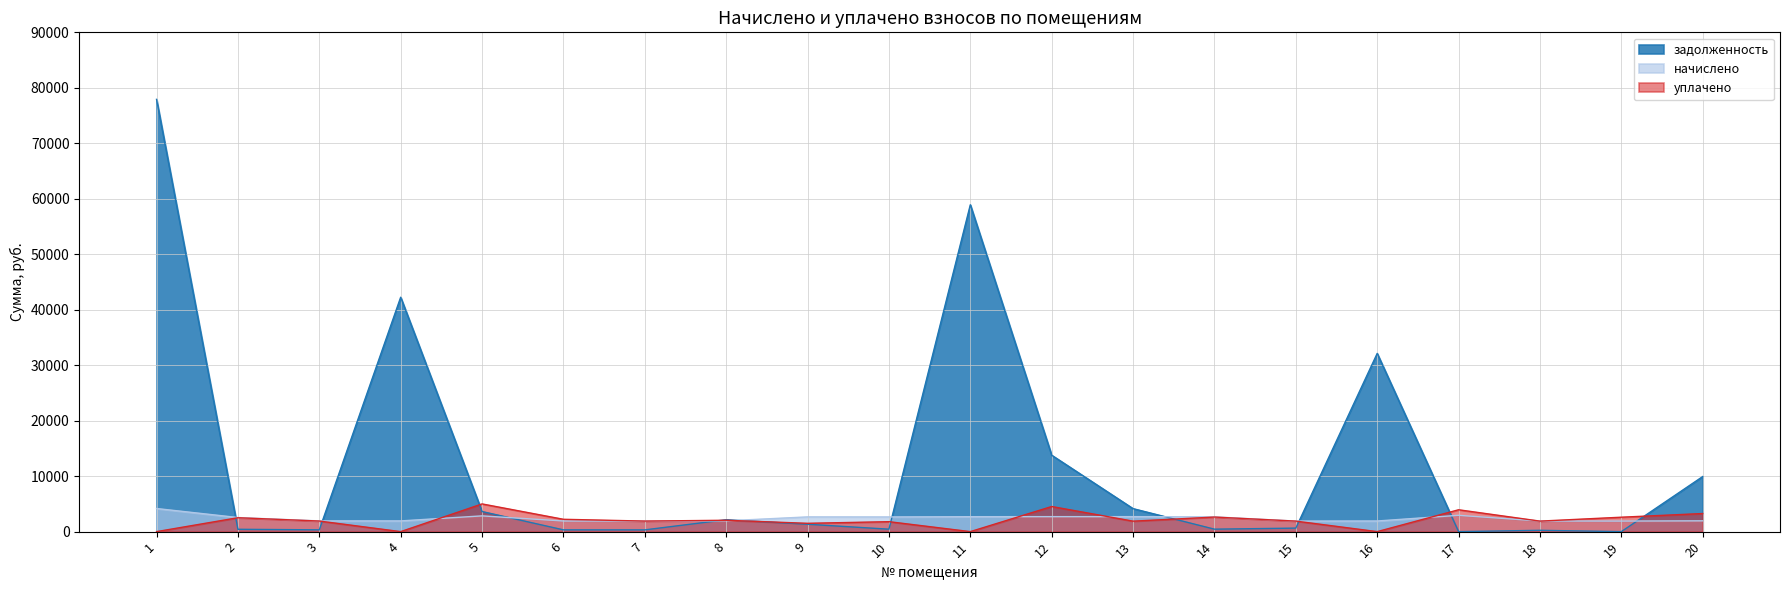

What is the maximum value shown in the chart?

77917.1